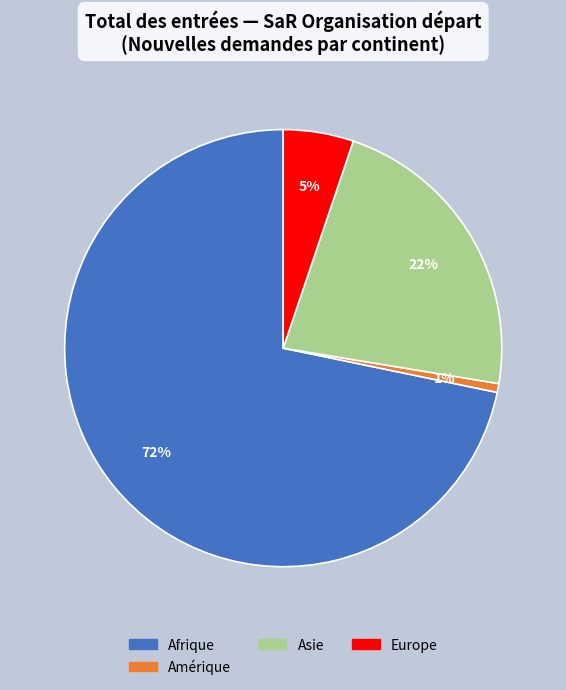

Which category has the biggest portion of the pie?

Afrique